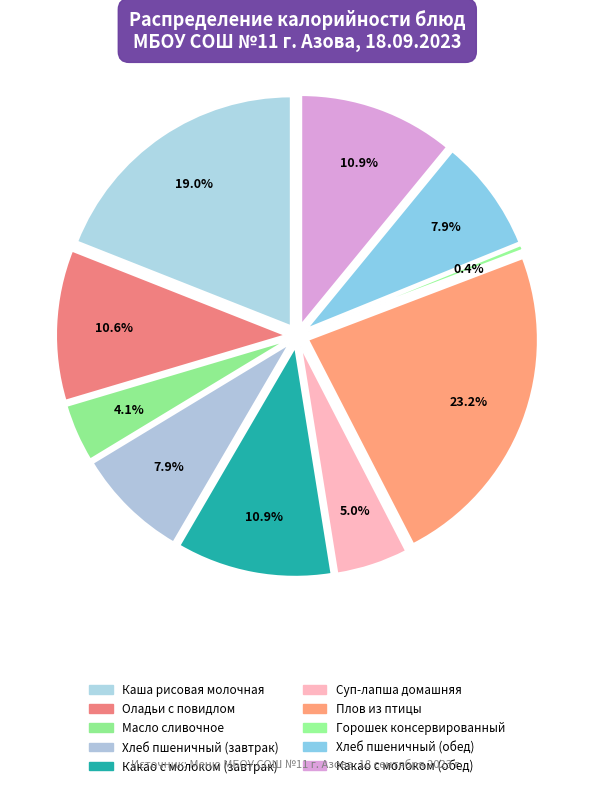

Between Какао с молоком (завтрак) and Каша рисовая молочная, which is larger?

Каша рисовая молочная